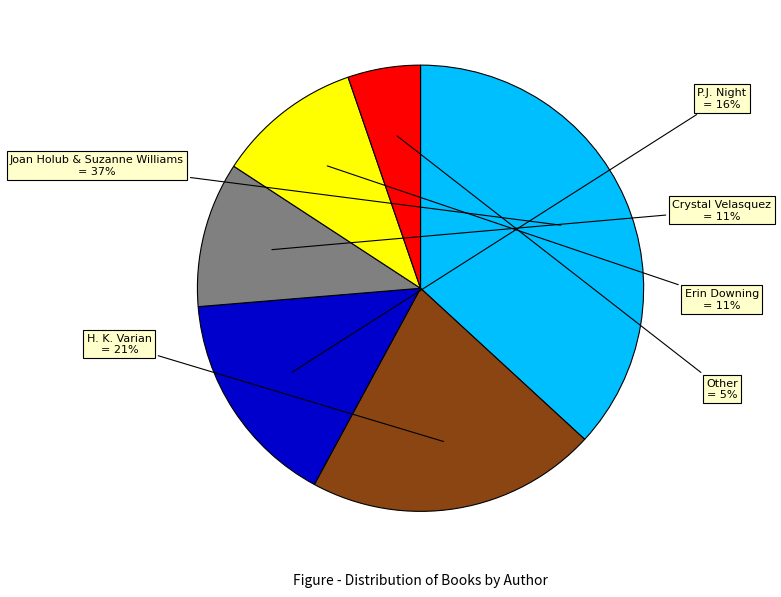

How many segments does this pie chart have?

6